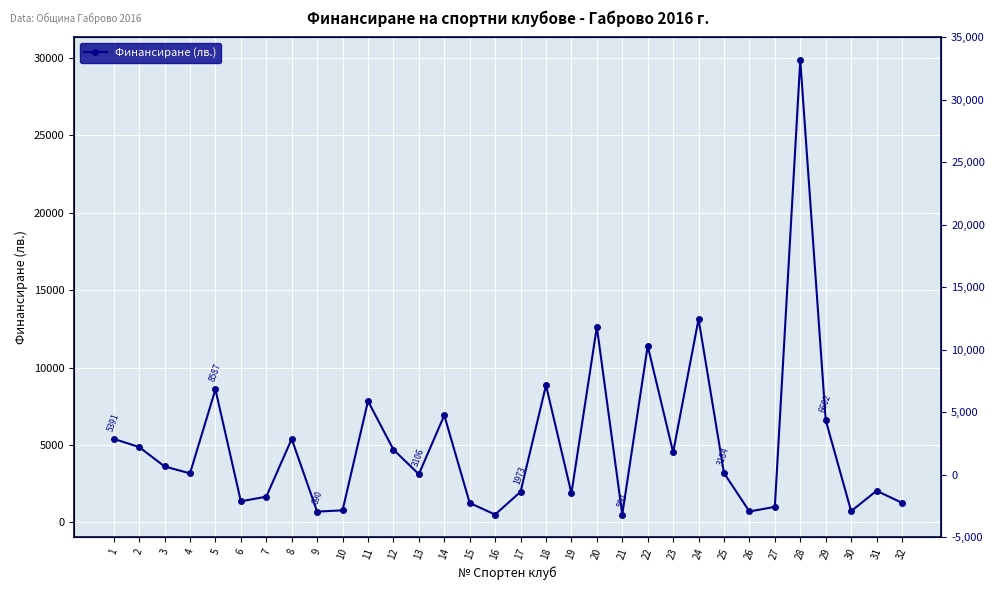

What is the value of the 23rd point from the left?

4523